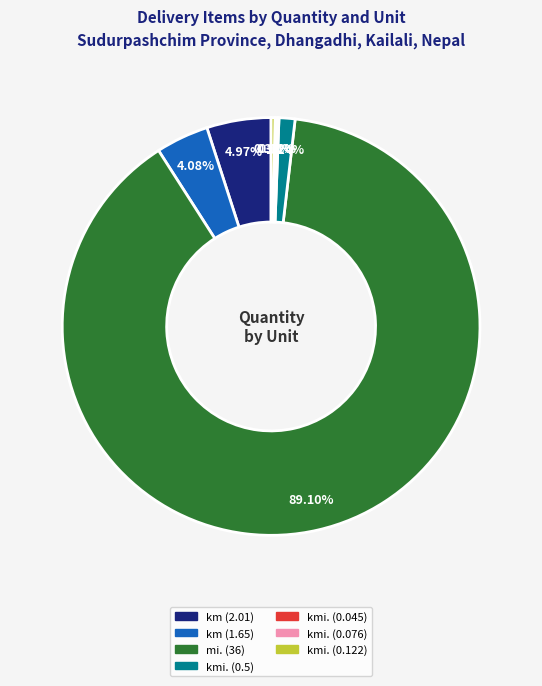

Does any single category account for the majority?

Yes